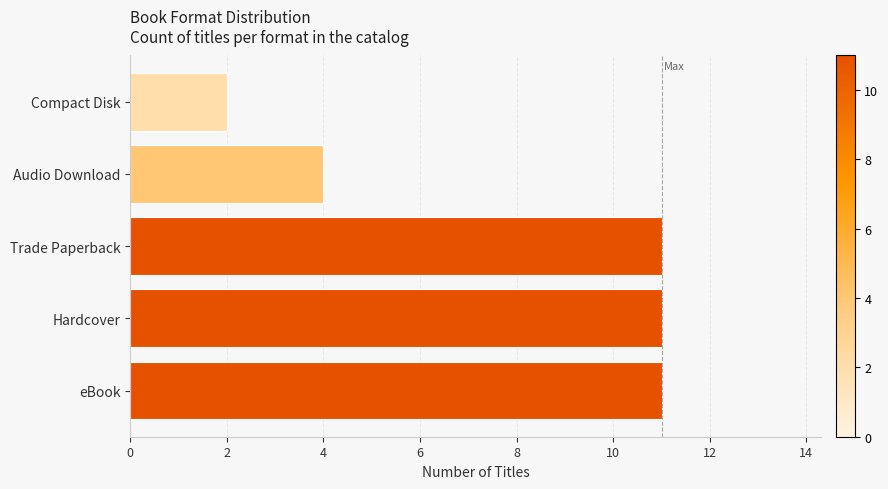

What is the maximum value shown in the chart?

11